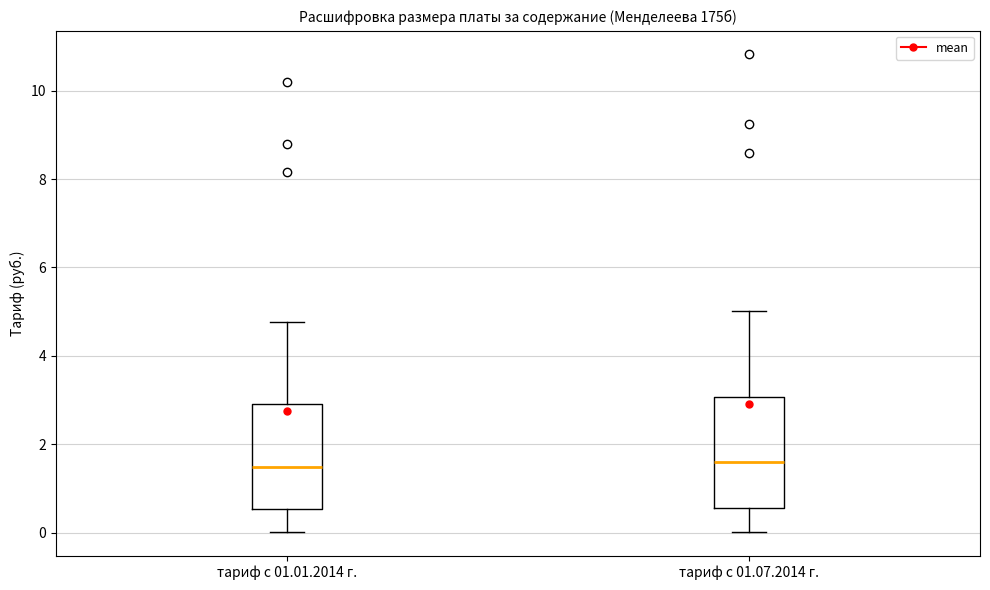

Reading left to right, transcribe this box plot: for each box, give where its median line is, the range the box spans, and where its two whiskers end, as read against the y-axis. The values are not printed on the chart, so give them approximately, as read against the axis.

тариф с 01.01.2014 г.: median 1.4, box 0.6 to 3.0, whiskers 0.0 to 4.8
тариф с 01.07.2014 г.: median 1.6, box 0.6 to 3.0, whiskers 0.0 to 5.0